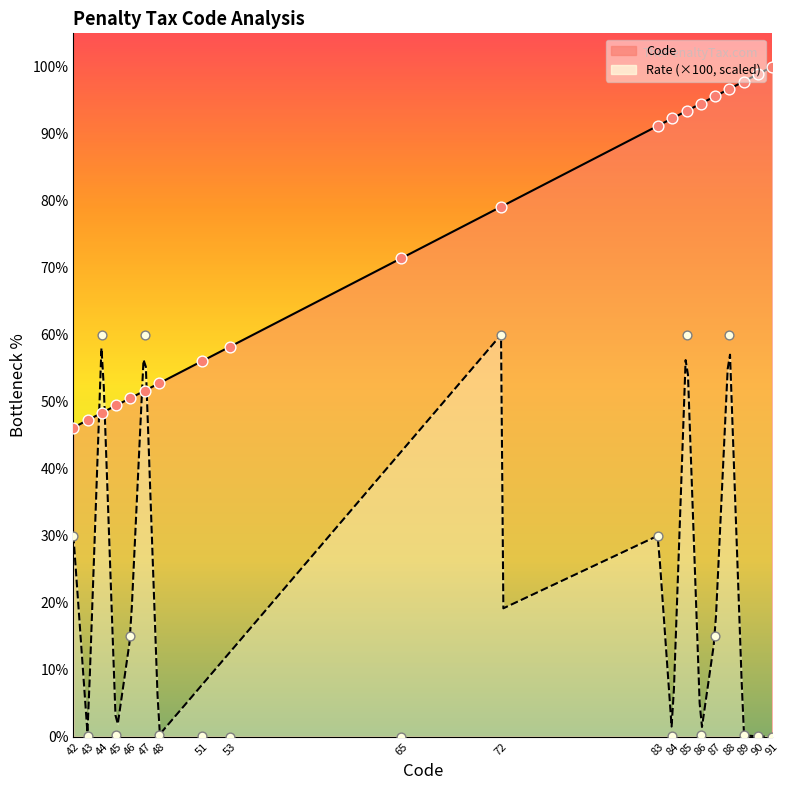

What are all the series names shown in the legend?

Code, Rate